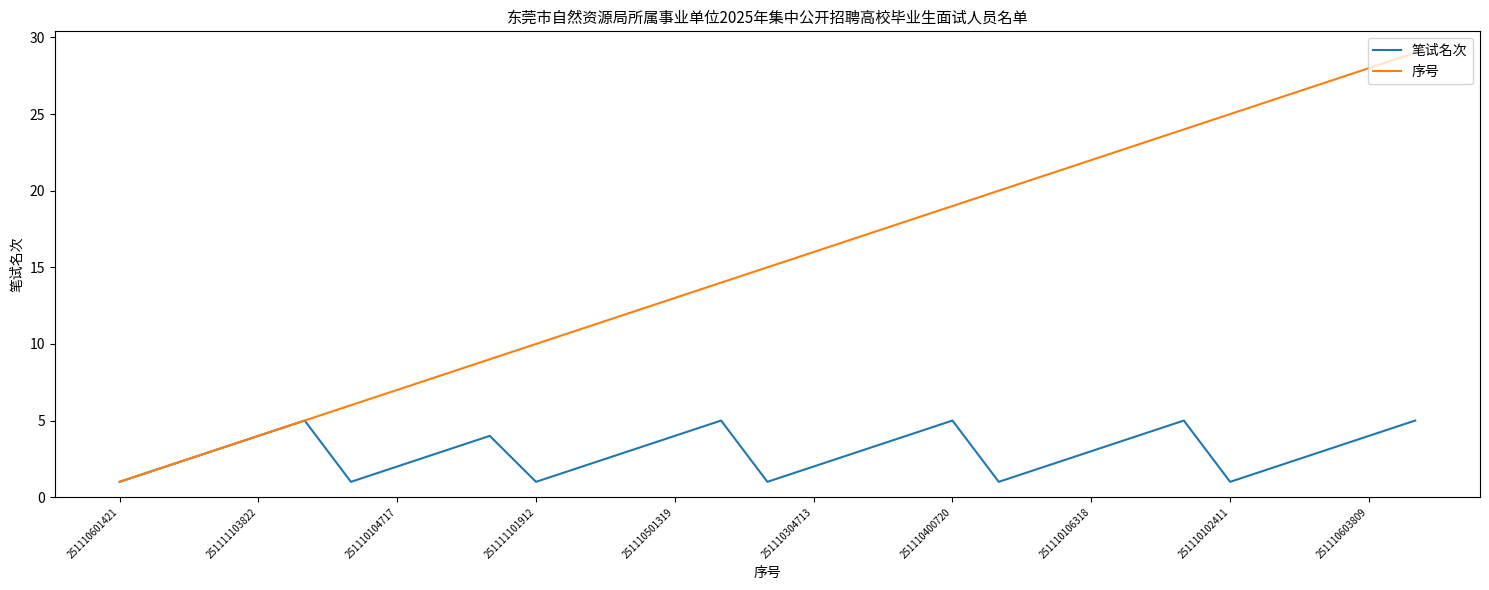

Count the 笔试名次 values in the range 2 to 4.

18